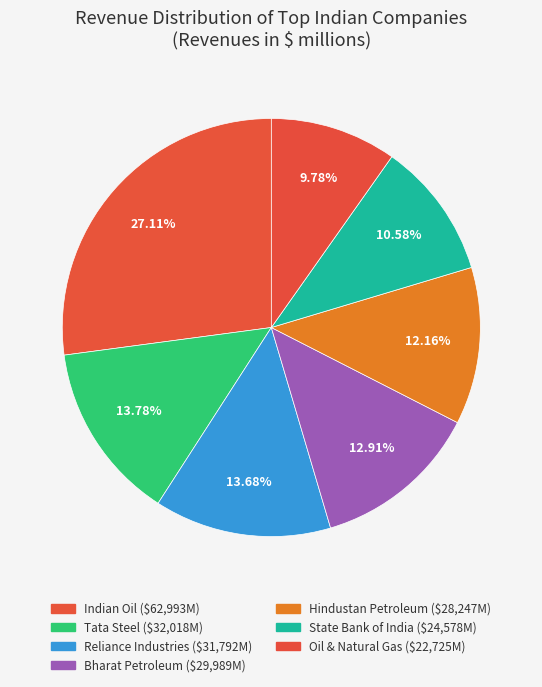

How many segments does this pie chart have?

7